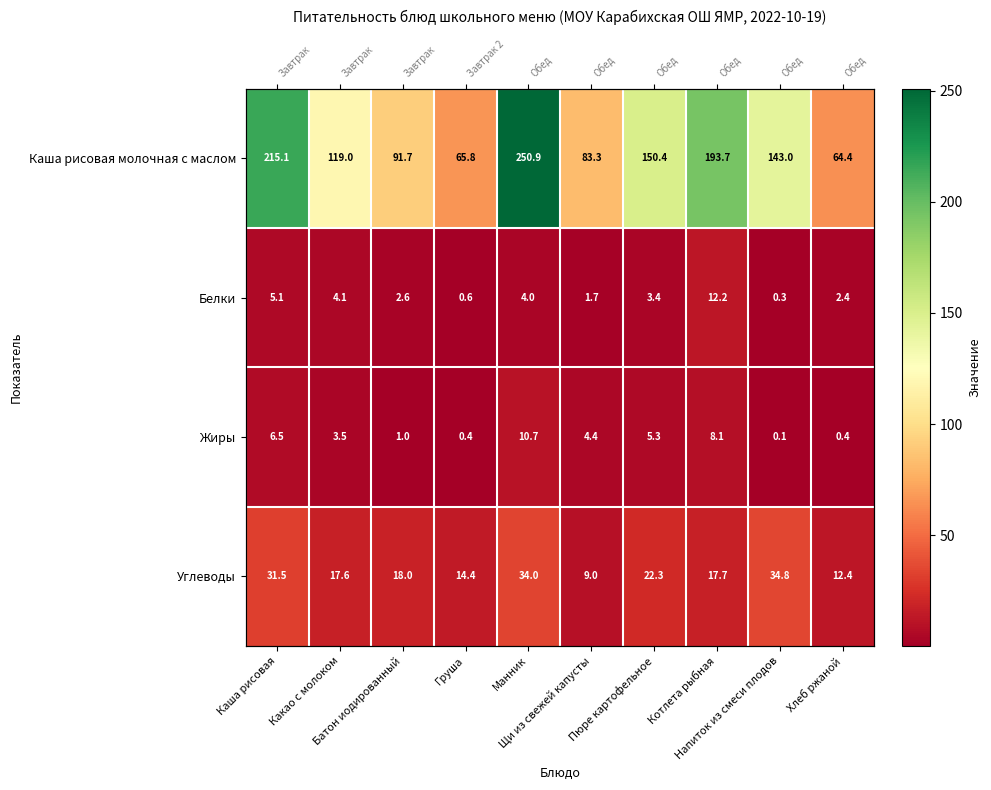

Rank the series at Какао с молоком from lowest to highest value.

Жиры, Белки, Углеводы, Каша рисовая молочная с маслом